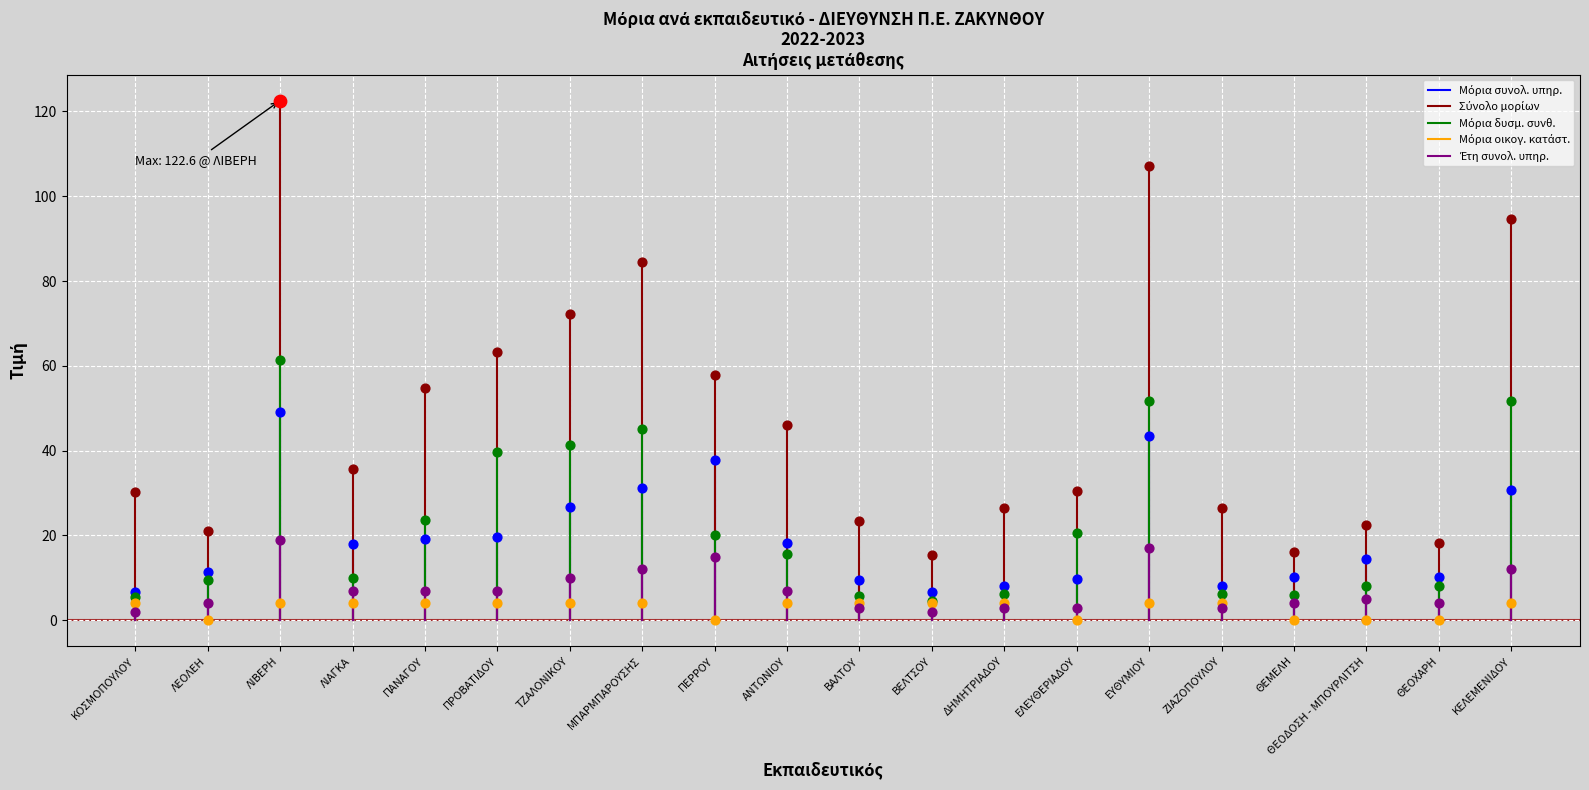

Which series reaches the maximum Y coordinate?

Σύνολο μορίων